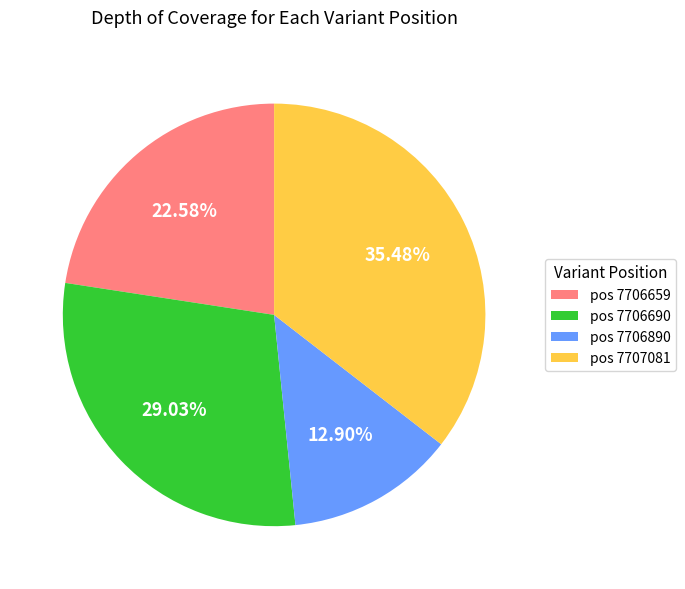

Is pos 7706659 the majority of the pie?

No